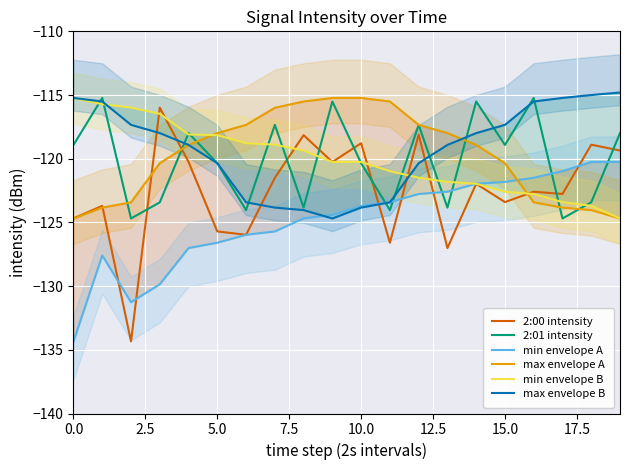

What is the value of the min envelope A point at the 11th from the left?

-123.7